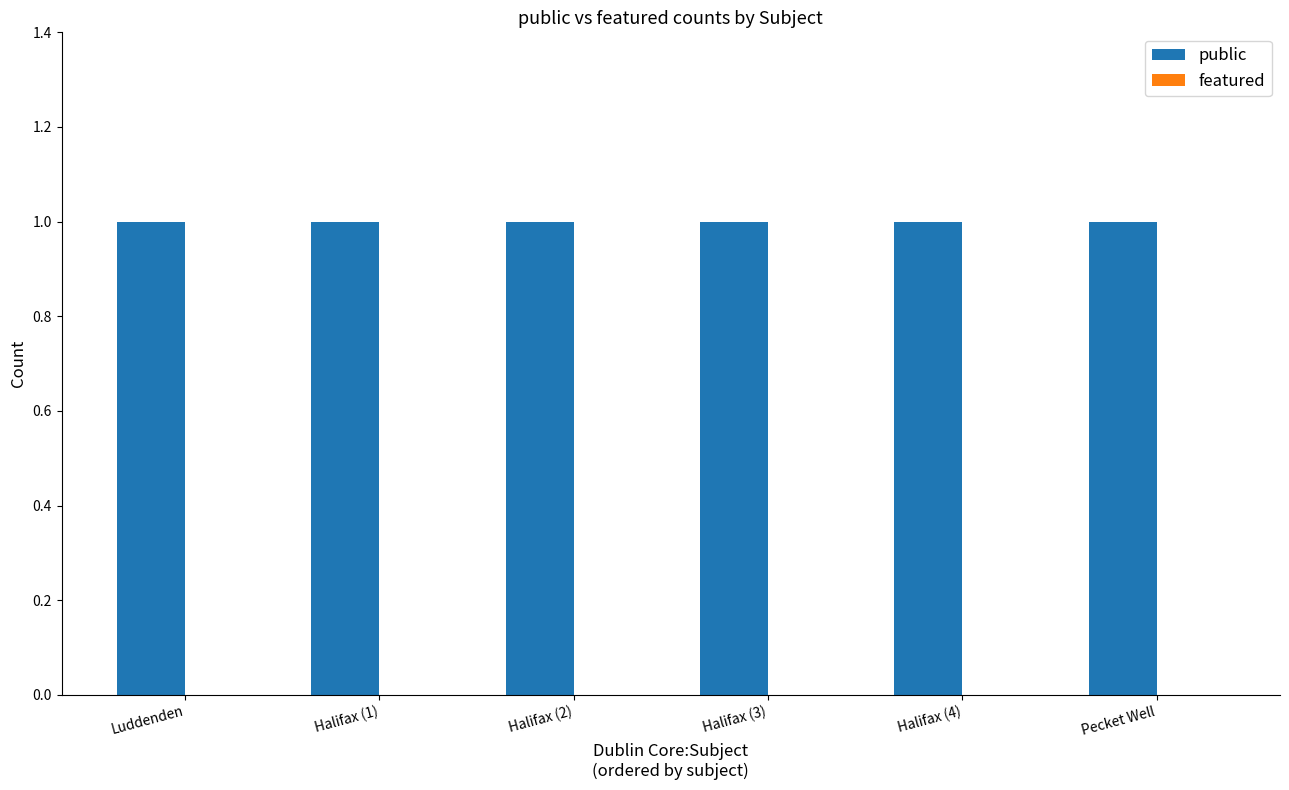

Rank the series by their maximum value, from lowest to highest.

featured, public